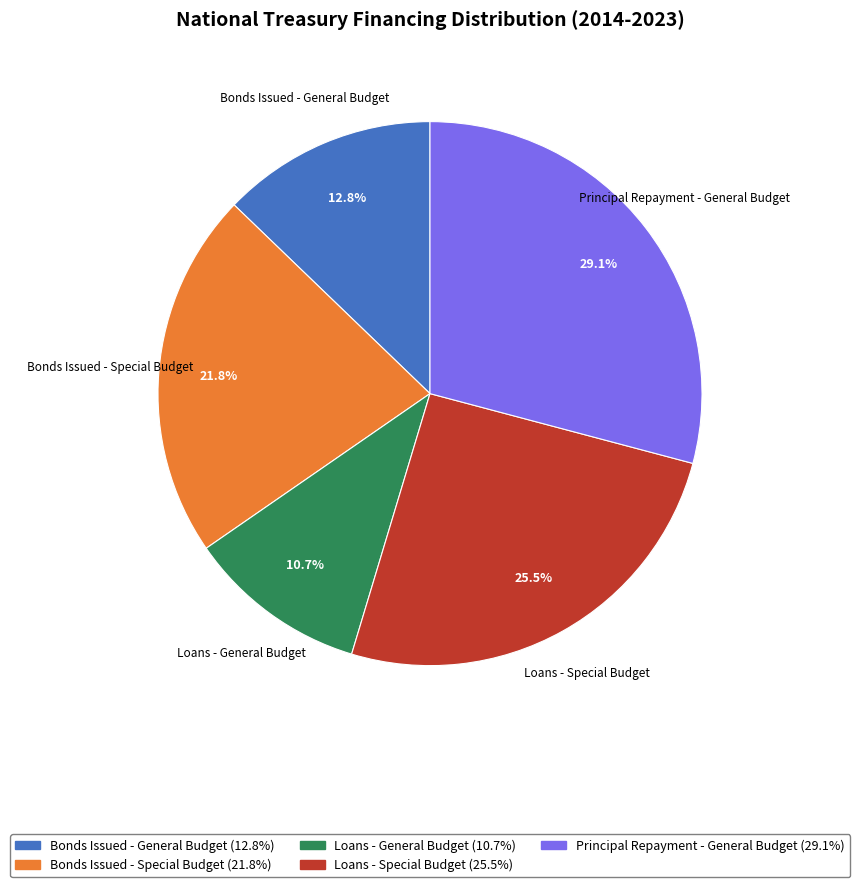

Is there any slice that represents more than half of the pie?

No